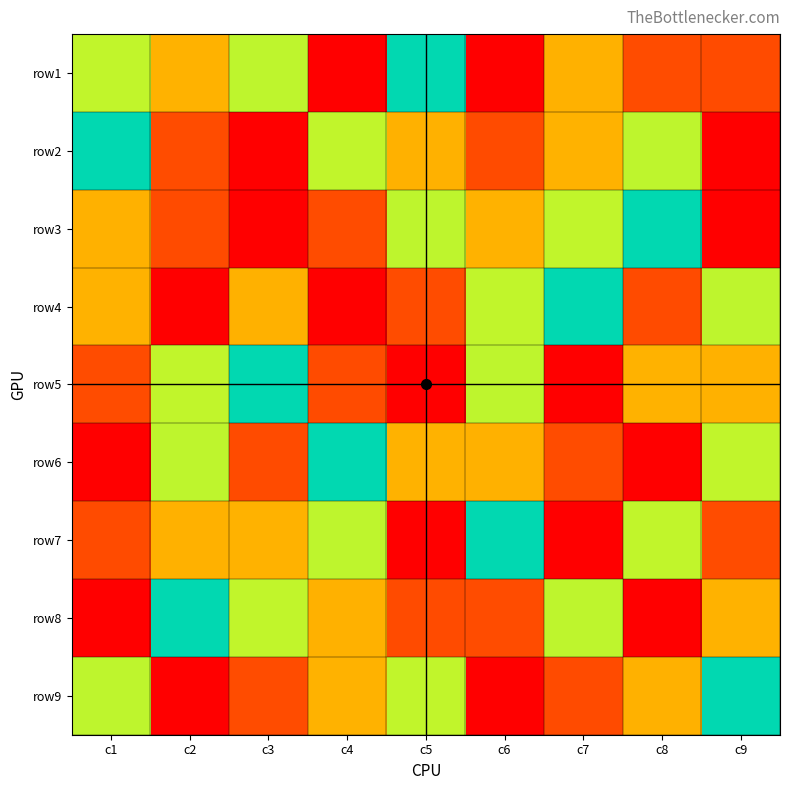

At how many categories does at least one series exceed 3?

9